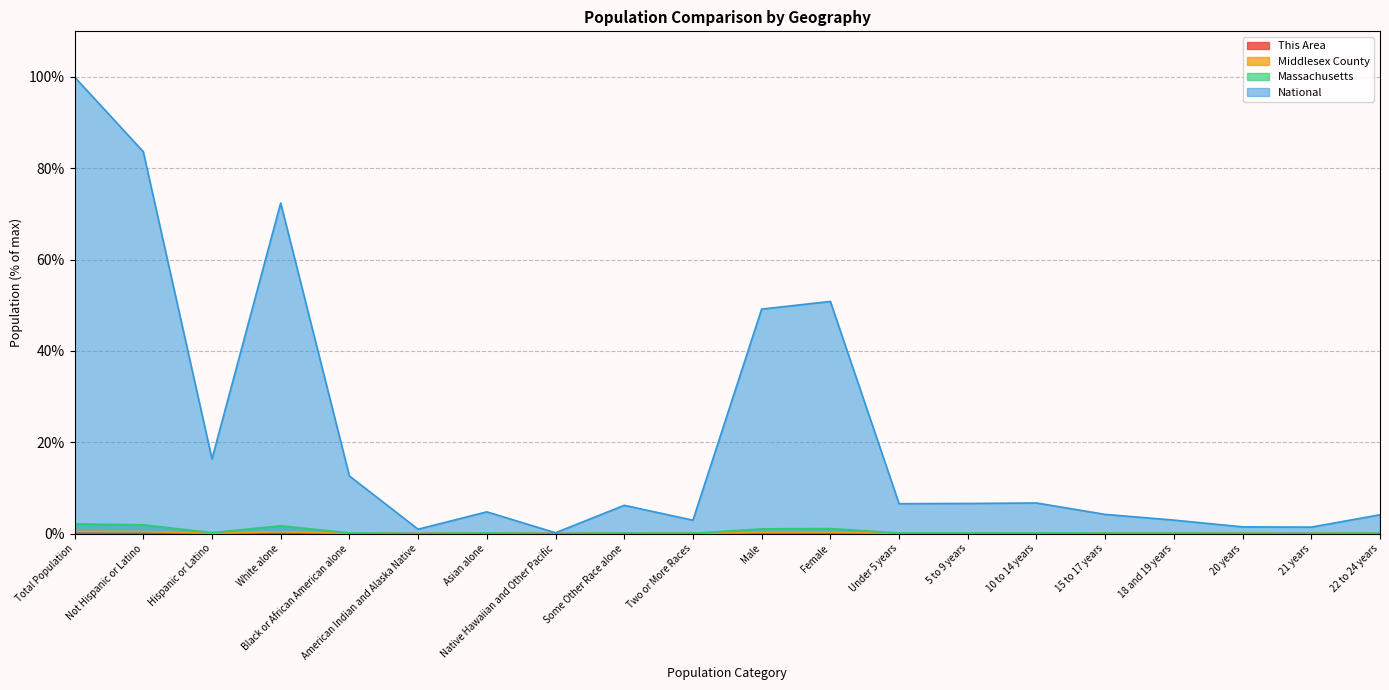

What is the spread (max minus min) of values at 15 to 17 years?

4.2